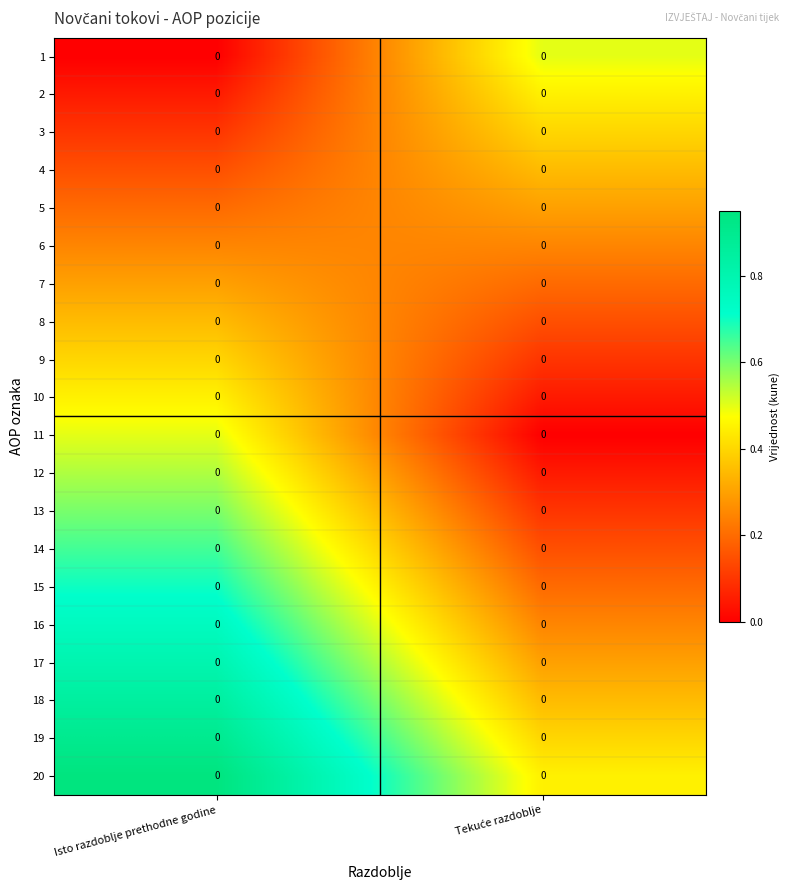

At which category is the sum across all series the highest?

Isto razdoblje prethodne godine